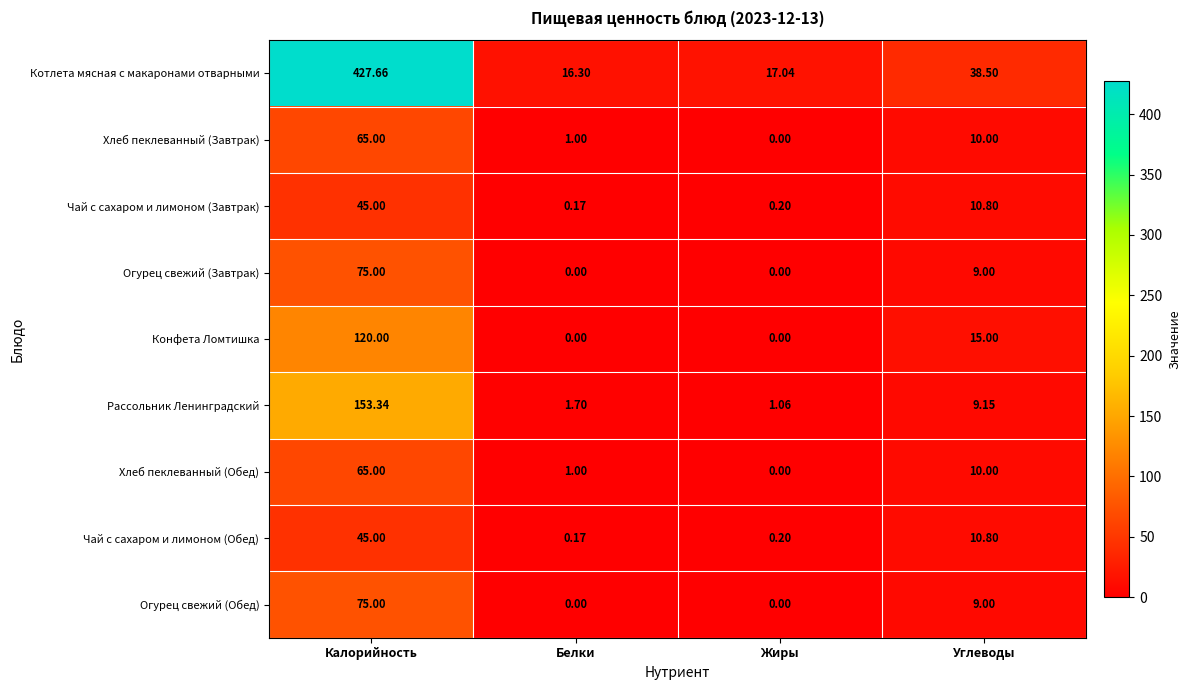

Which series has the largest total across all categories?

Котлета мясная с макаронами отварными